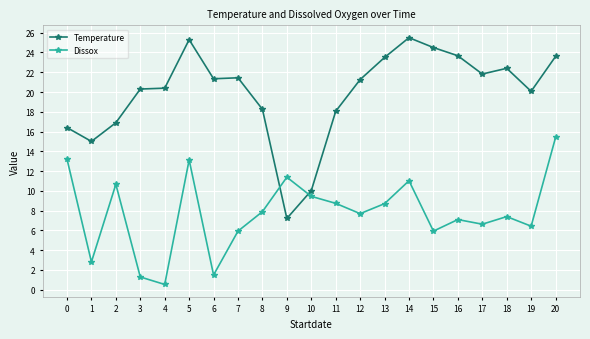

Where is the first local minimum for Dissox?

1